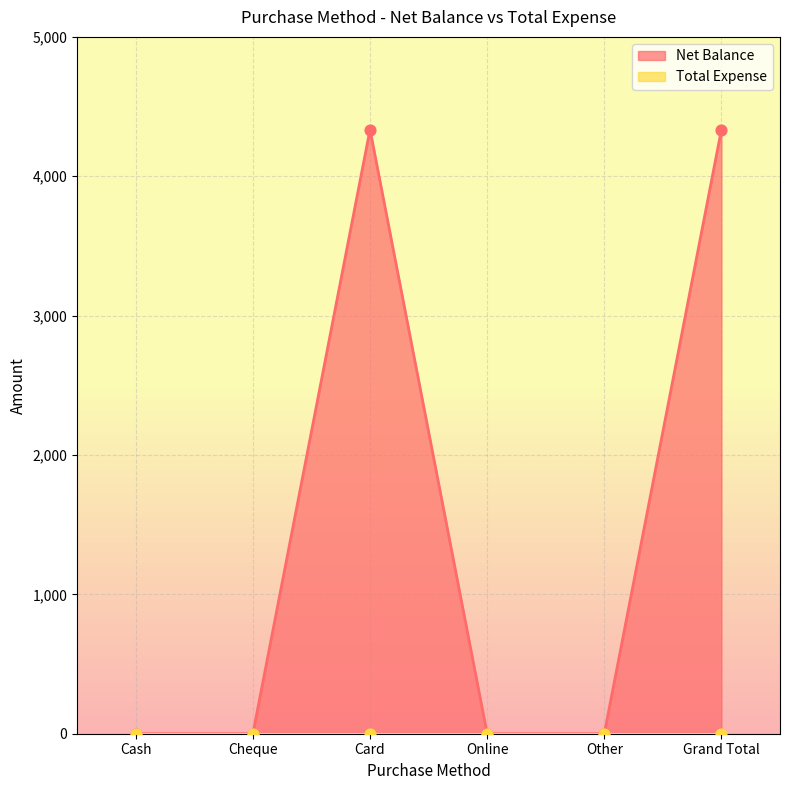

Approximately how many times larger is the value at Grand Total compared to Card?

1.0